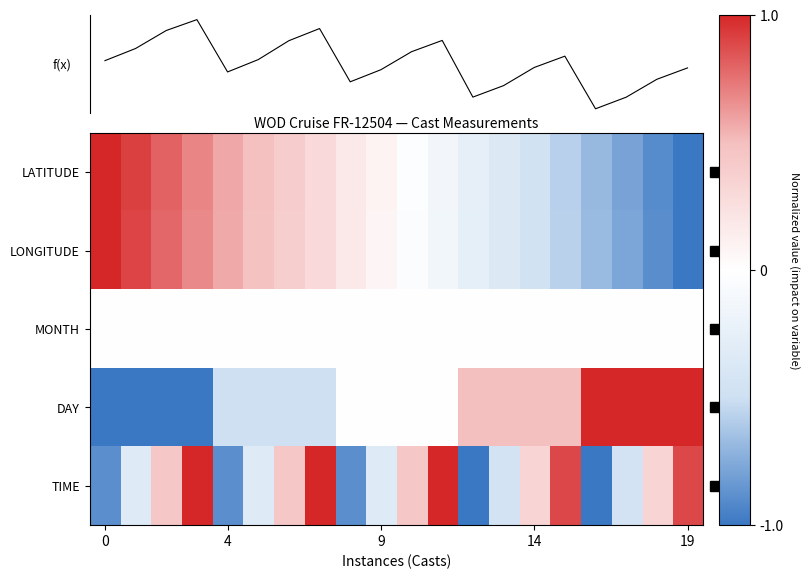

What is the highest value of the LONGITUDE series?

1.0